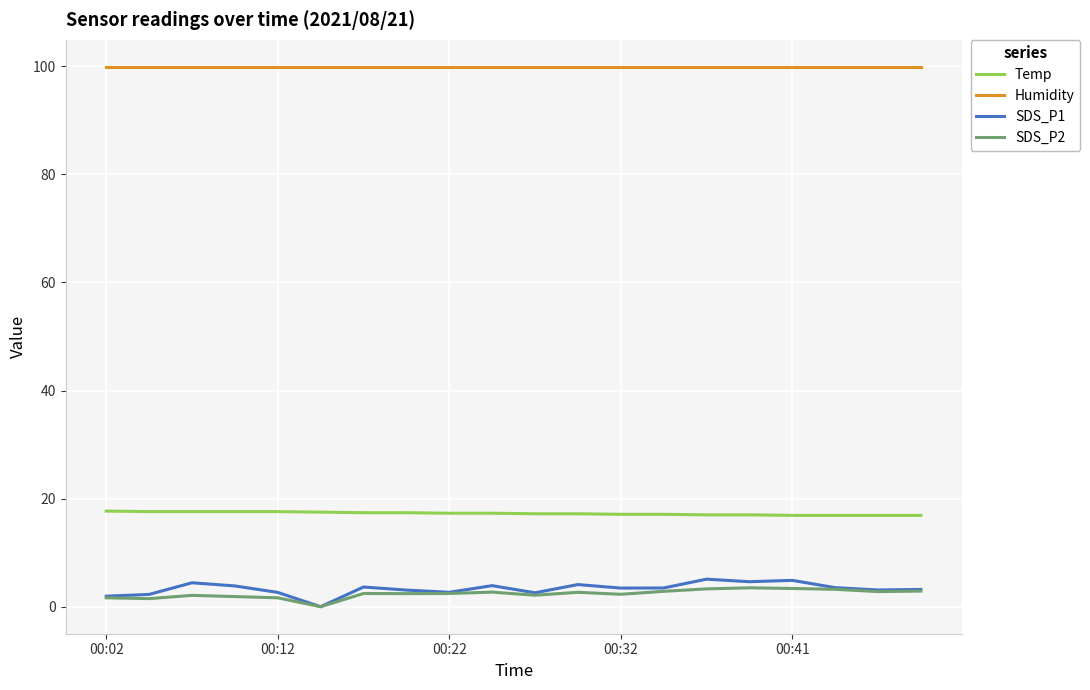

What is the difference between the second highest and second lowest values in the Temp series?

0.7